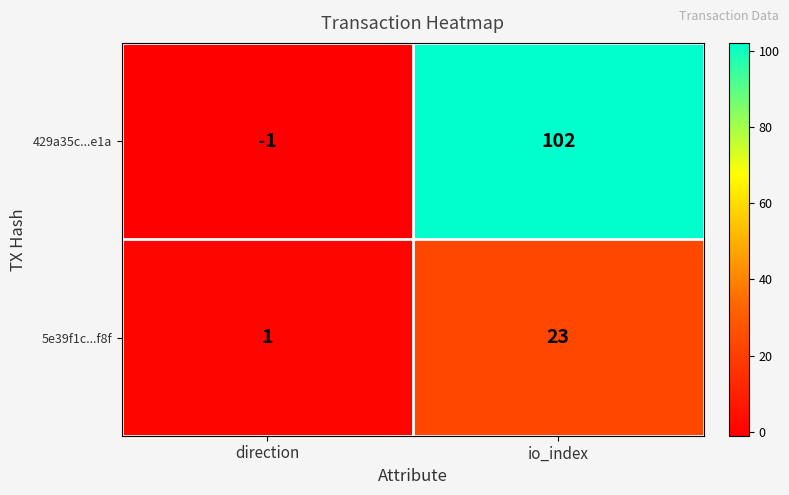

What is the sum of all 429a35c...e1a values?

101